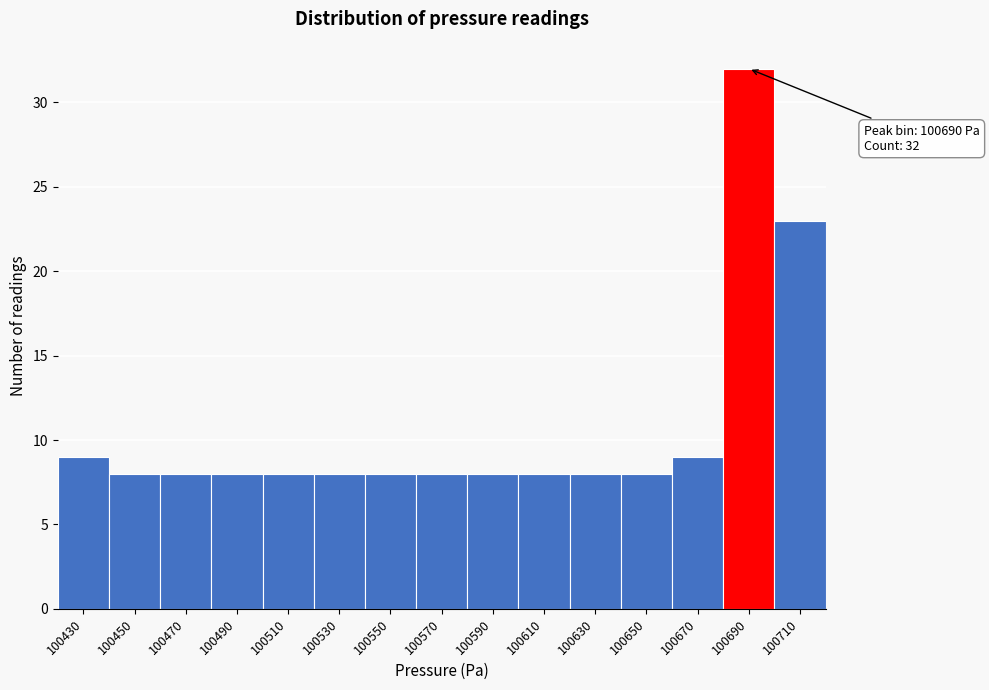

Reading right to left, transcribe all the data shown in this chart.

100710=23	100690=32	100670=9	100650=8	100630=8	100610=8	100590=8	100570=8	100550=8	100530=8	100510=8	100490=8	100470=8	100450=8	100430=9